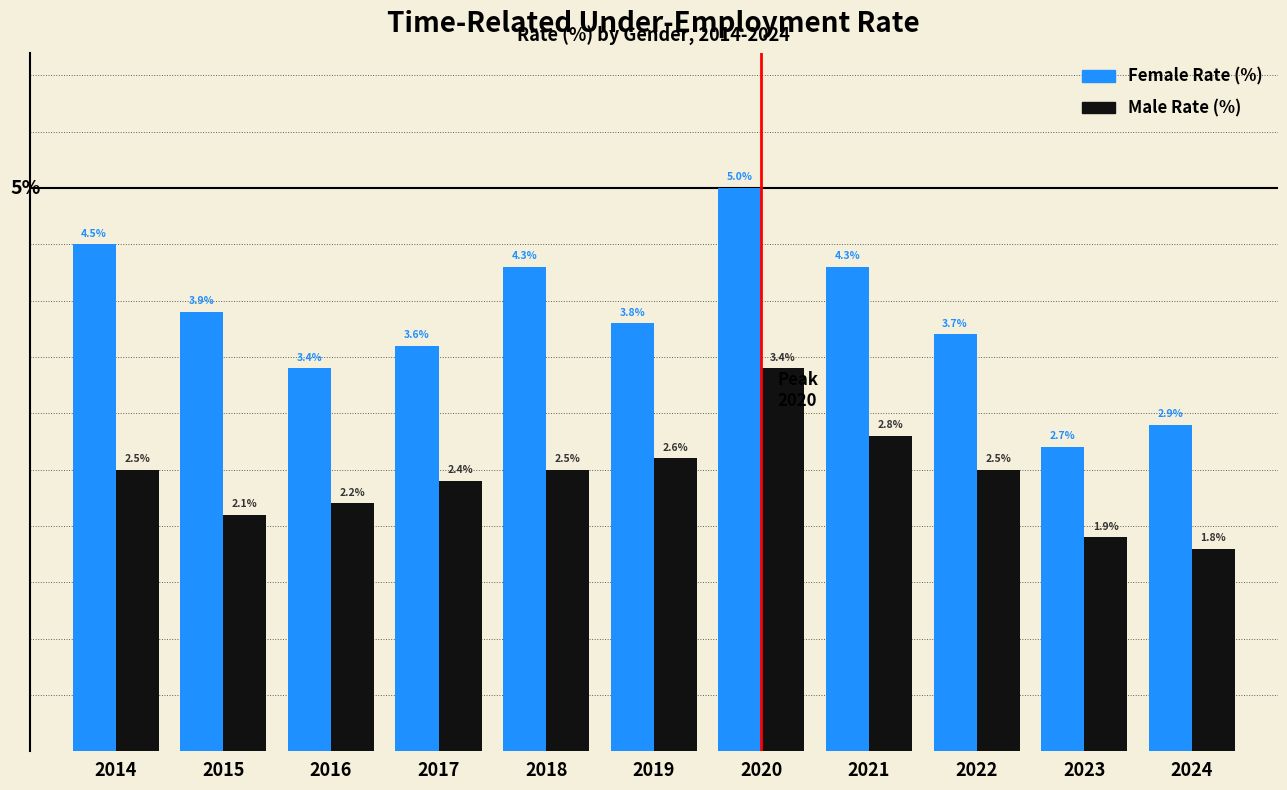

Is the value of Male Rate (%) at 2014 greater than the value of Female Rate (%) at 2022?

No